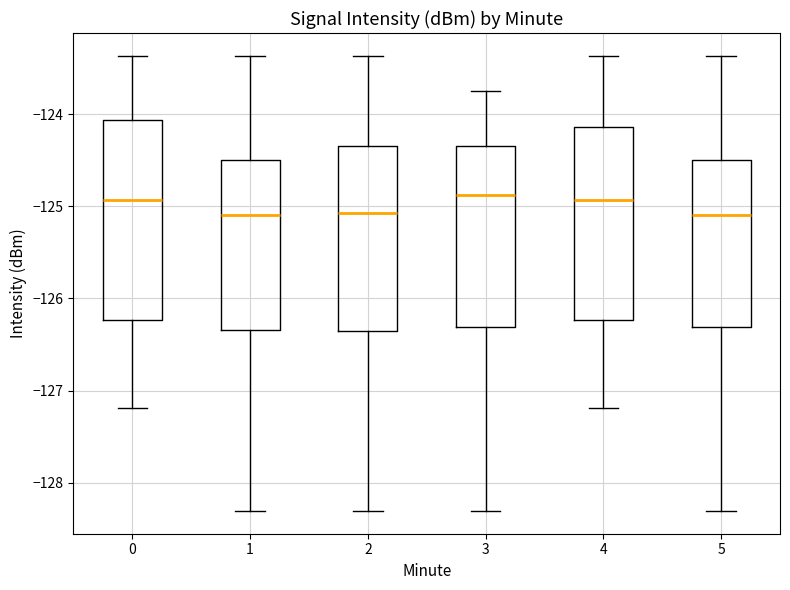

Reading left to right, read every box against the y-axis: the position of its median line, the range the box covers, and the ends of its whiskers. The values are not printed on the chart, so give them approximately, as read against the axis.

0: median -124.9, box -126.2 to -124.1, whiskers -127.2 to -123.4
1: median -125.1, box -126.3 to -124.5, whiskers -128.3 to -123.4
2: median -125.1, box -126.4 to -124.4, whiskers -128.3 to -123.4
3: median -124.9, box -126.3 to -124.4, whiskers -128.3 to -123.7
4: median -124.9, box -126.2 to -124.1, whiskers -127.2 to -123.4
5: median -125.1, box -126.3 to -124.5, whiskers -128.3 to -123.4